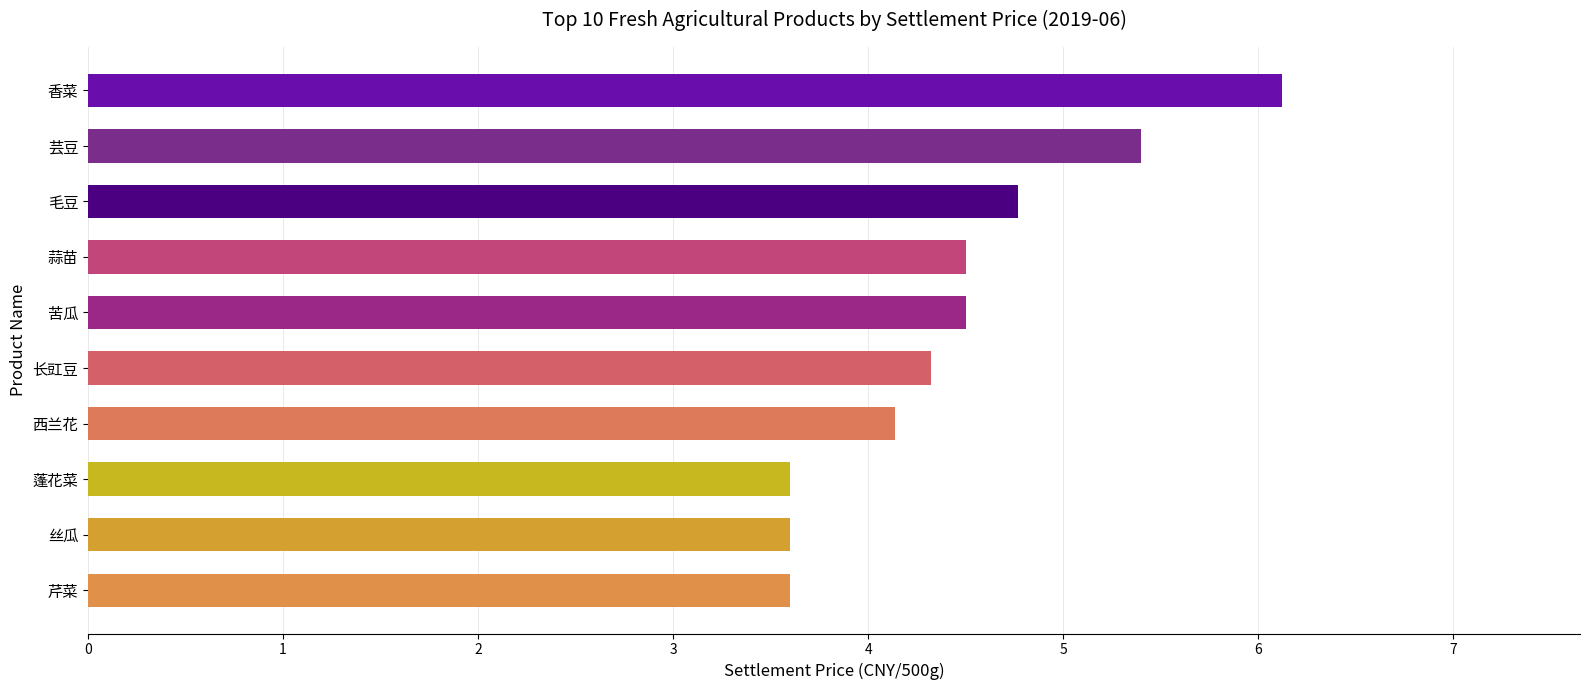

What is the difference between the values at 丝瓜 and 香菜?

2.5